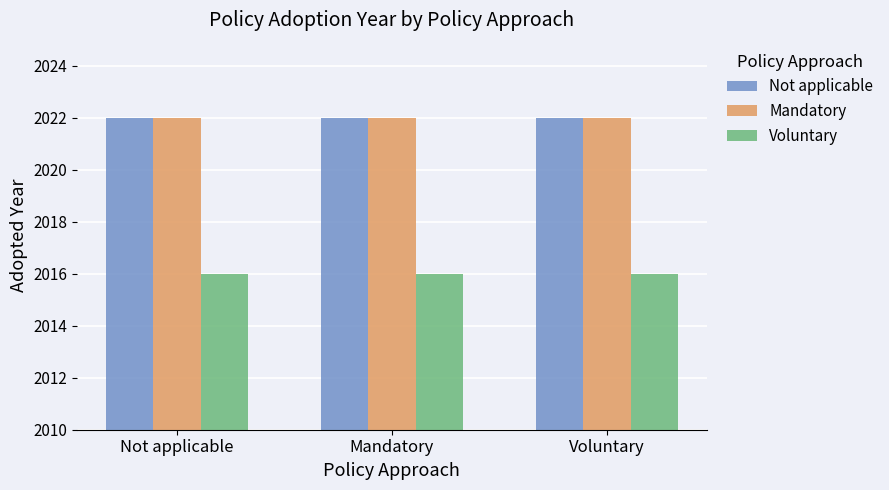

Is the value of Voluntary at Not applicable greater than the value of Mandatory at Mandatory?

No